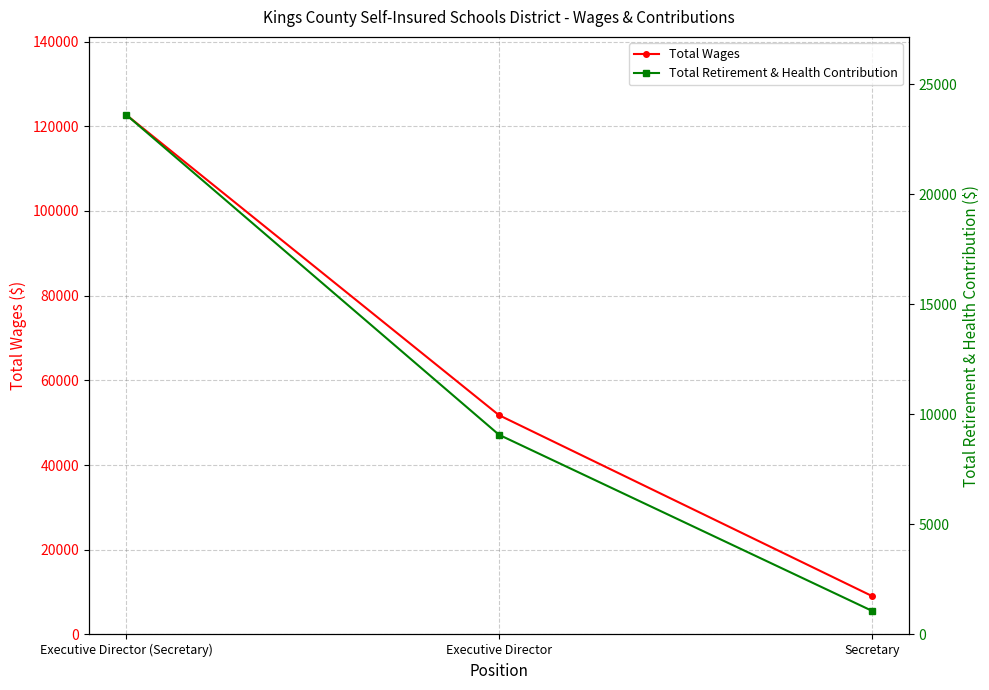

At how many categories does at least one series exceed 68871?

1